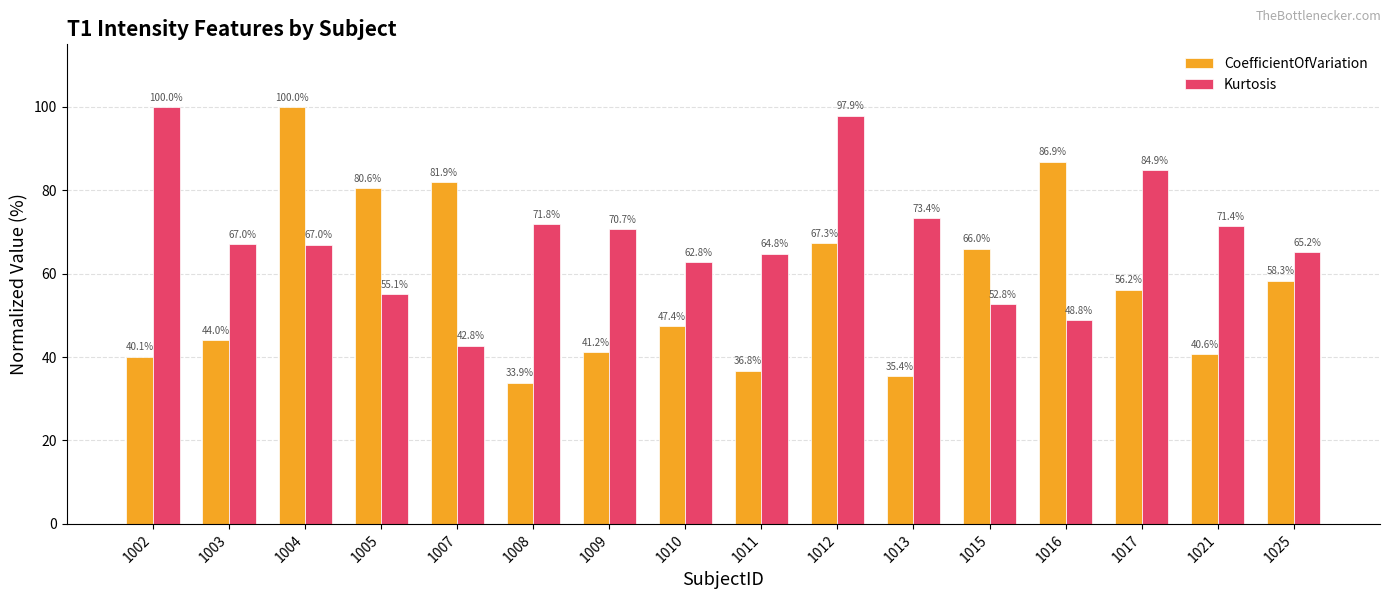

Between 1002 and 1010, which series saw the biggest shift?

Kurtosis